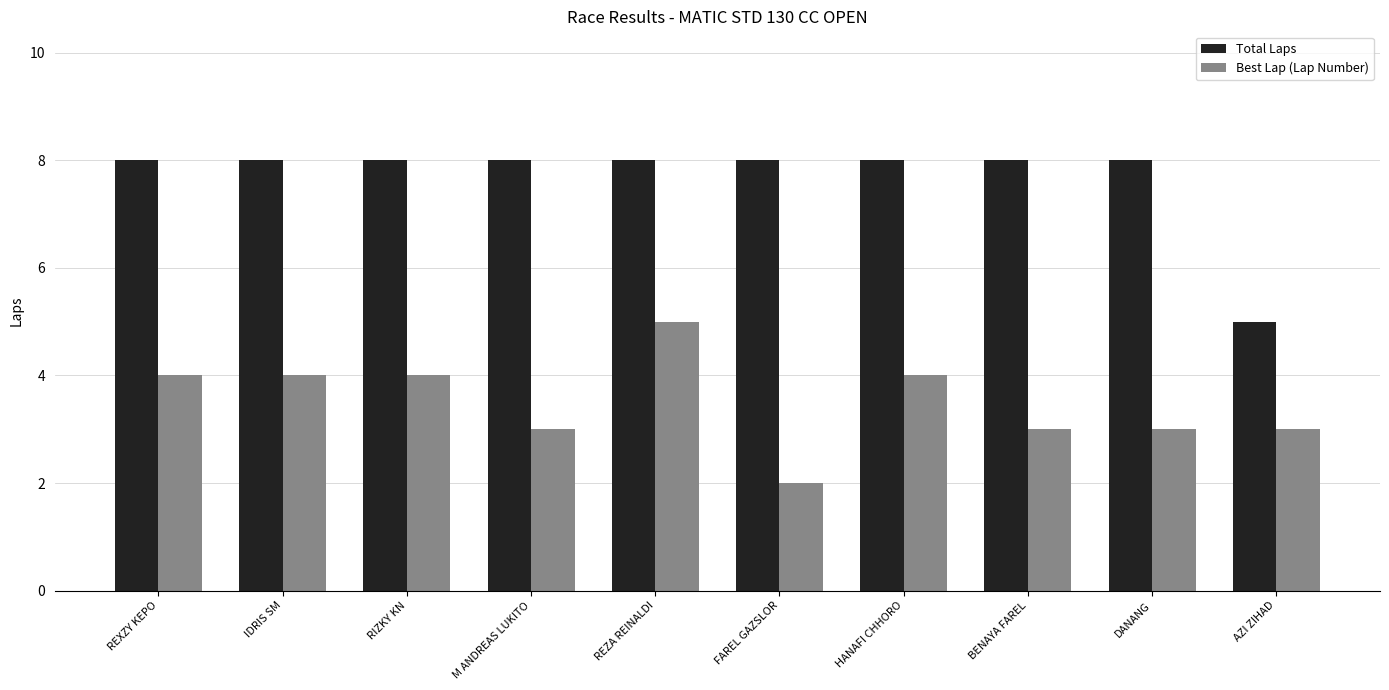

Is it true that Best Lap (Lap Number) equals 3 at FAREL GAZSLOR?

False